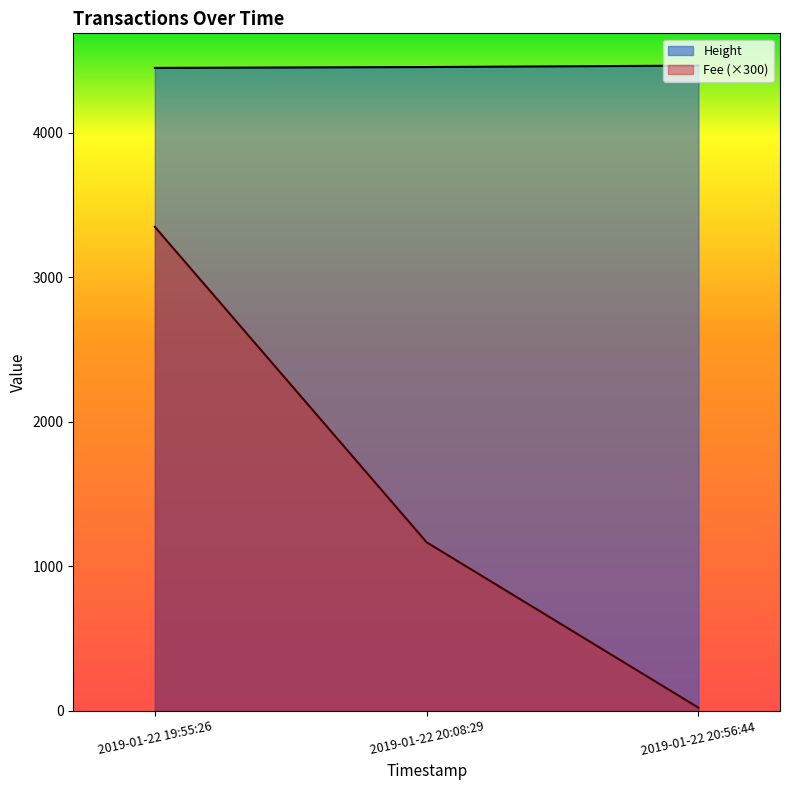

Rank the series by their maximum value, from lowest to highest.

Fee (×300), Height